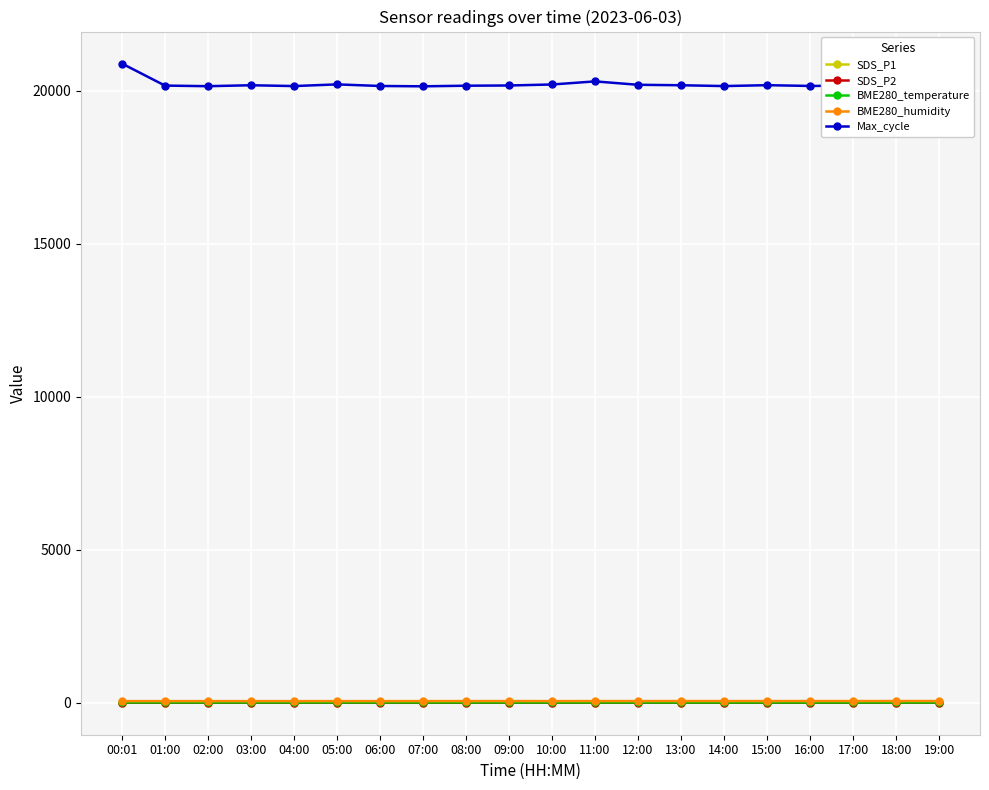

Which series has the largest range (max minus min)?

Max_cycle